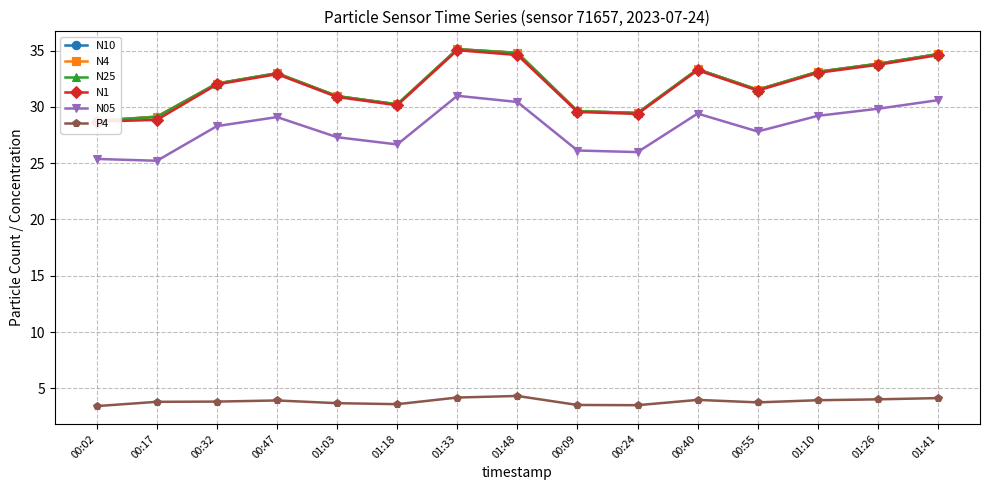

The value of P4 at 01:10 is 3.9. True or false?

True